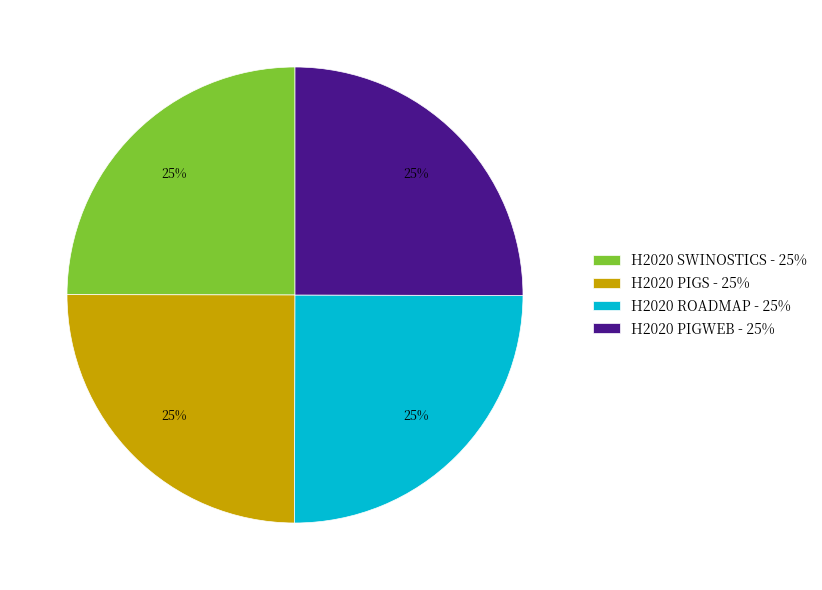

Approximately how many times larger is the value at H2020 ROADMAP - 25% compared to H2020 PIGS - 25%?

1.0